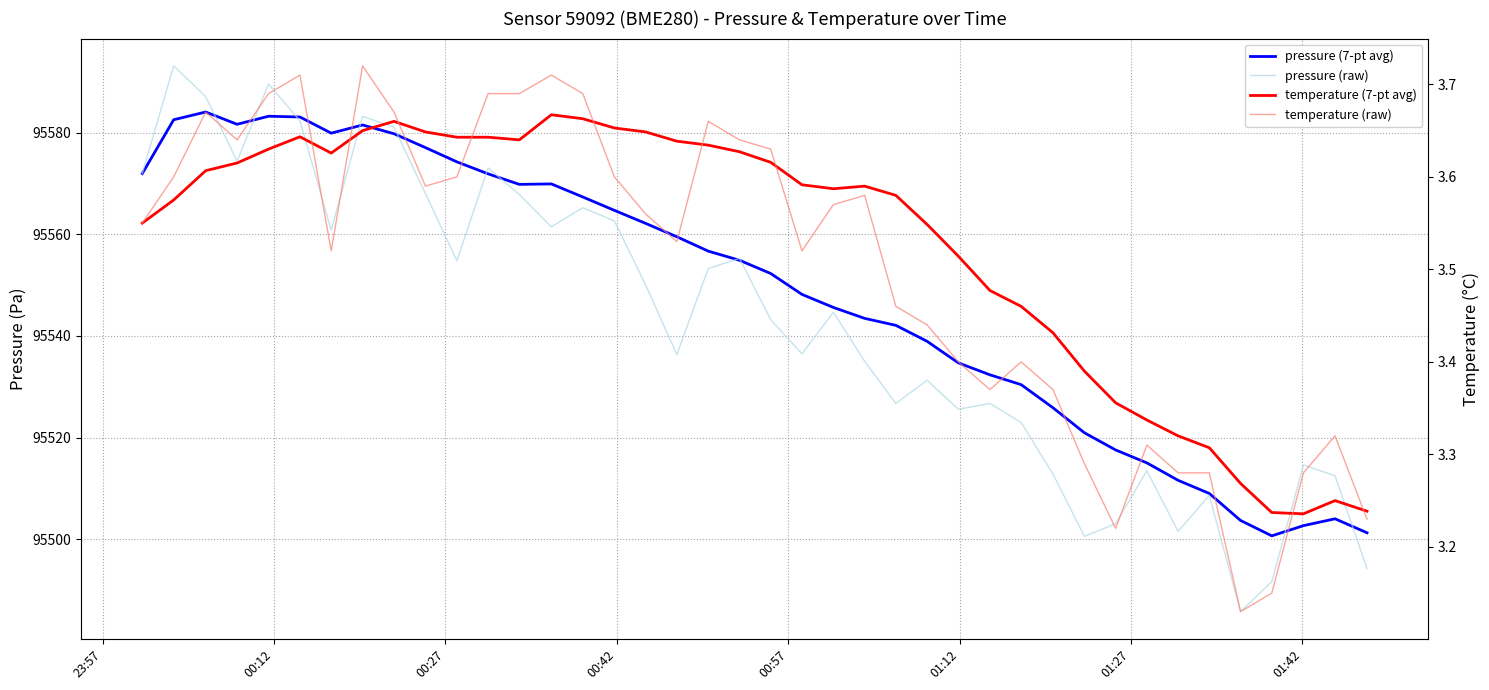

The value of temperature (raw) at 00:12 is 5.7. True or false?

False